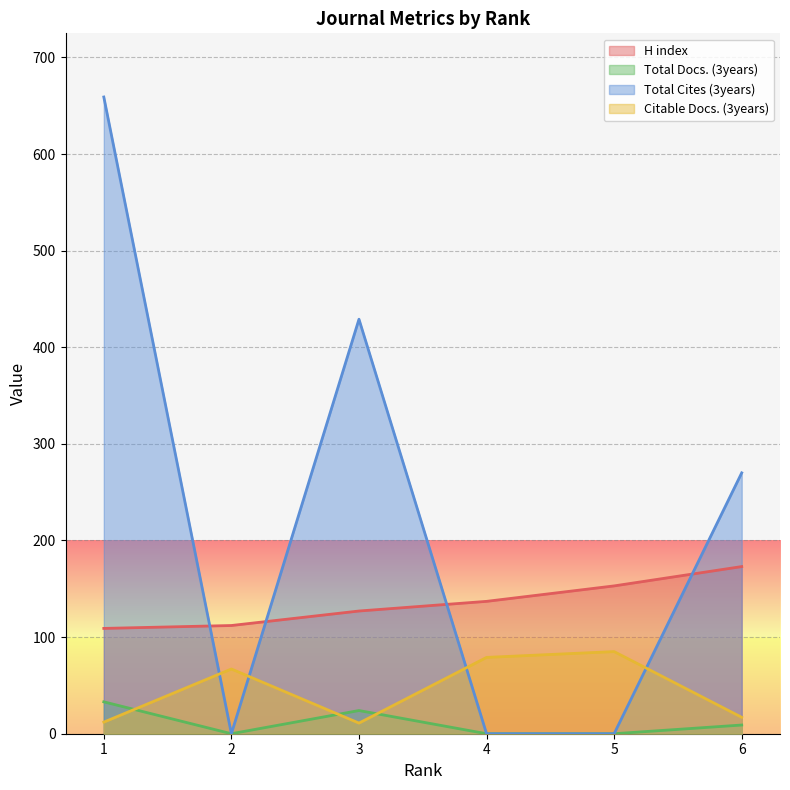

True or false: H index has more than 2 interior local peaks.

False